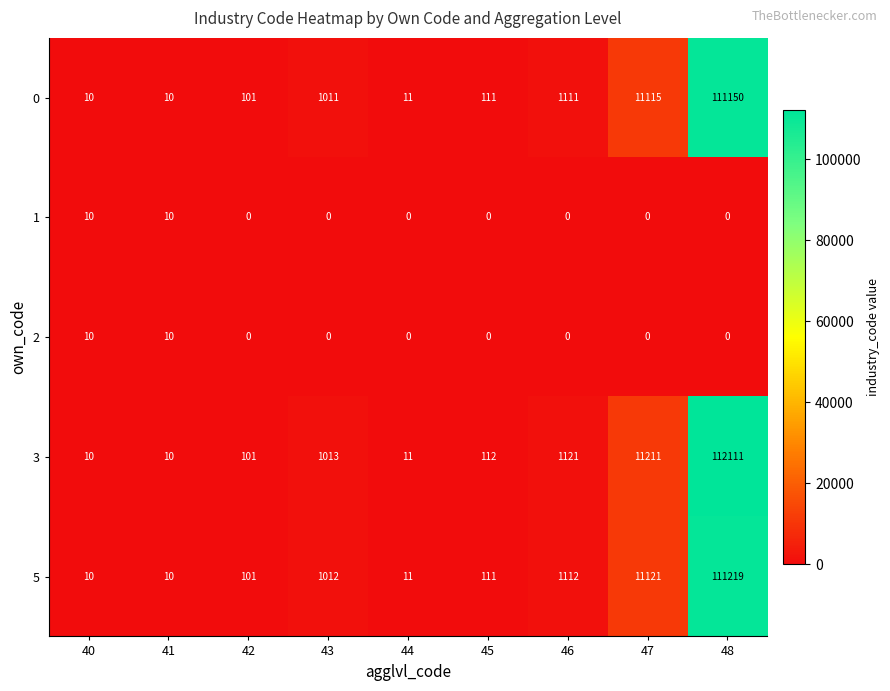

What is the difference between the maximum and minimum values in the 0 series?

111140